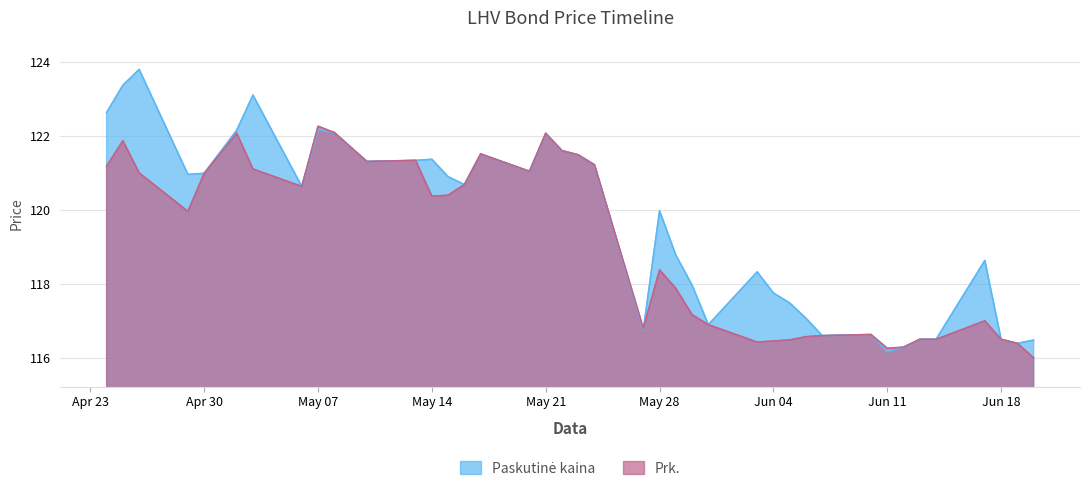

At which category is the sum across all series the highest?

2024-04-25